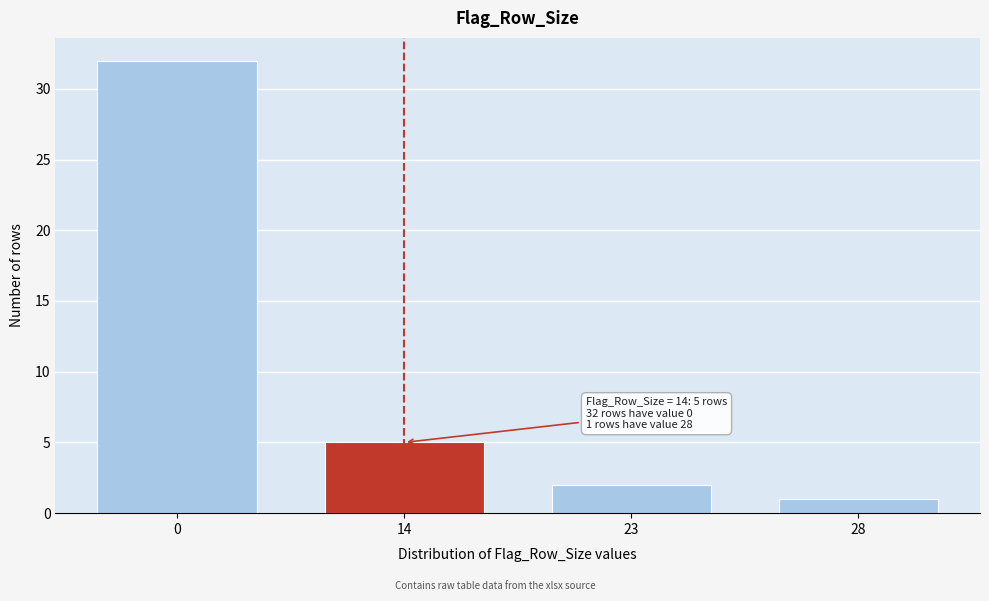

Reading left to right, list all the values displayed in this chart.

32	5	2	1